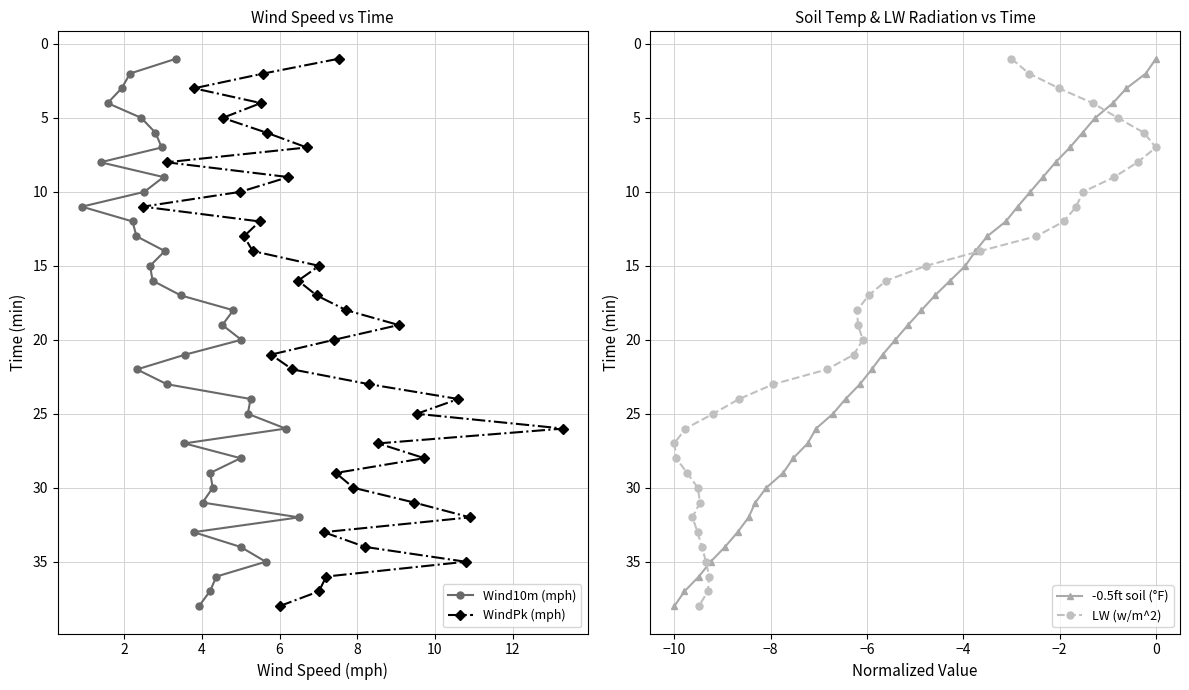

What is the highest value of the Wind10m (mph) series?

38